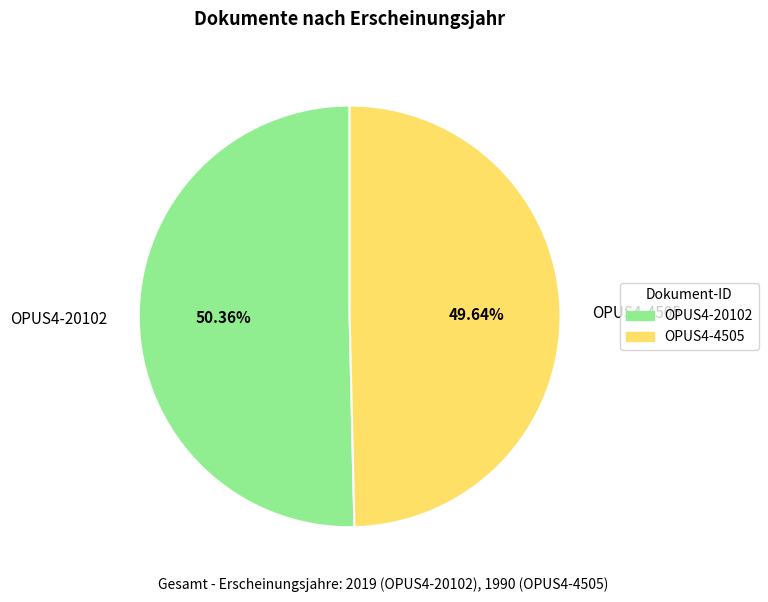

Which slice represents more than half of the pie?

OPUS4-20102